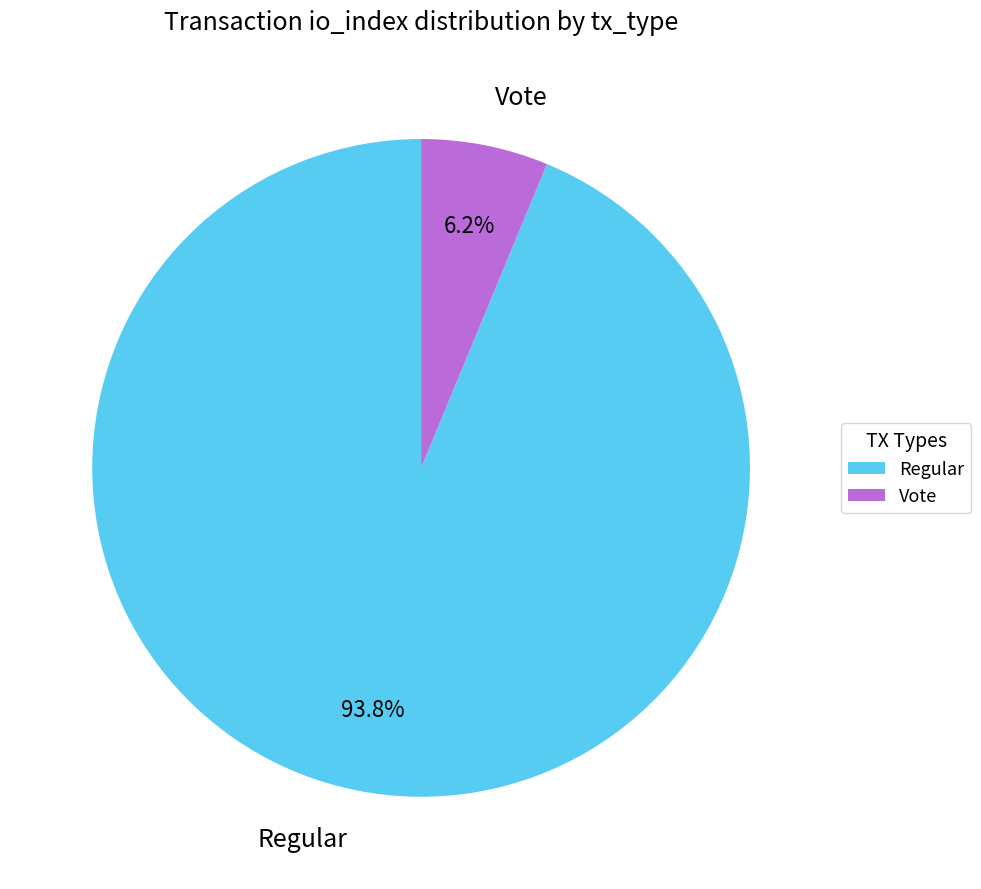

To the nearest percent, what portion does Regular represent?

94%